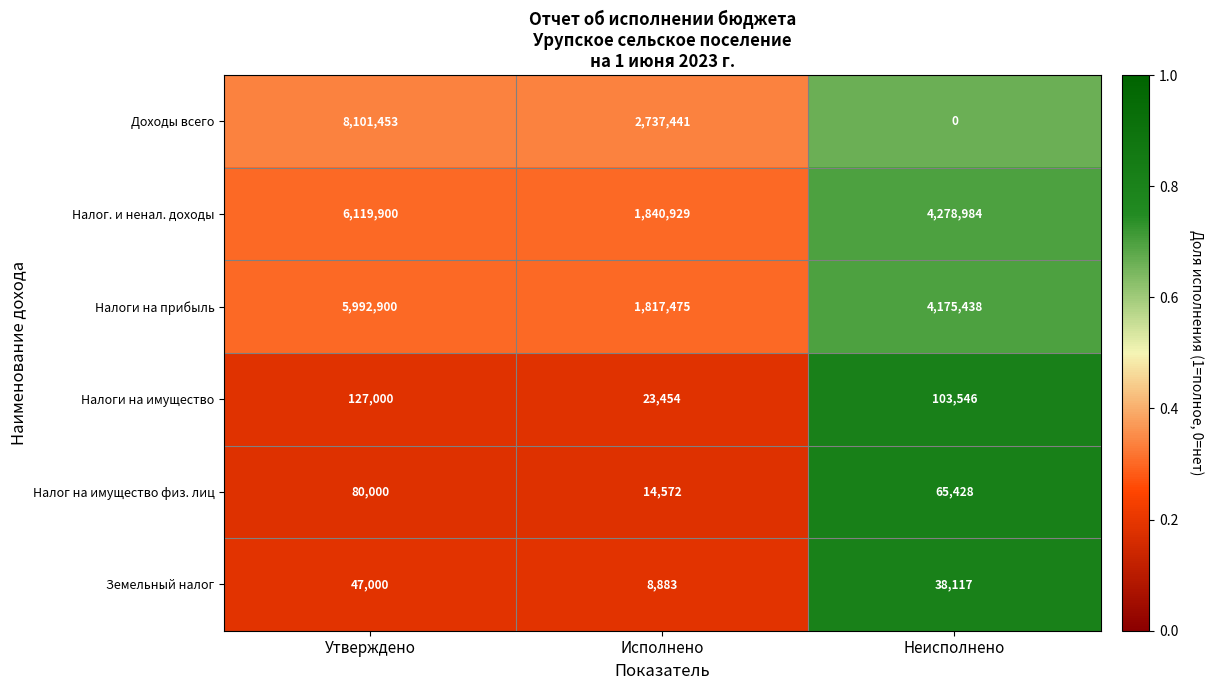

At which label is Налоги на имущество closest to 75227?

Неисполнено